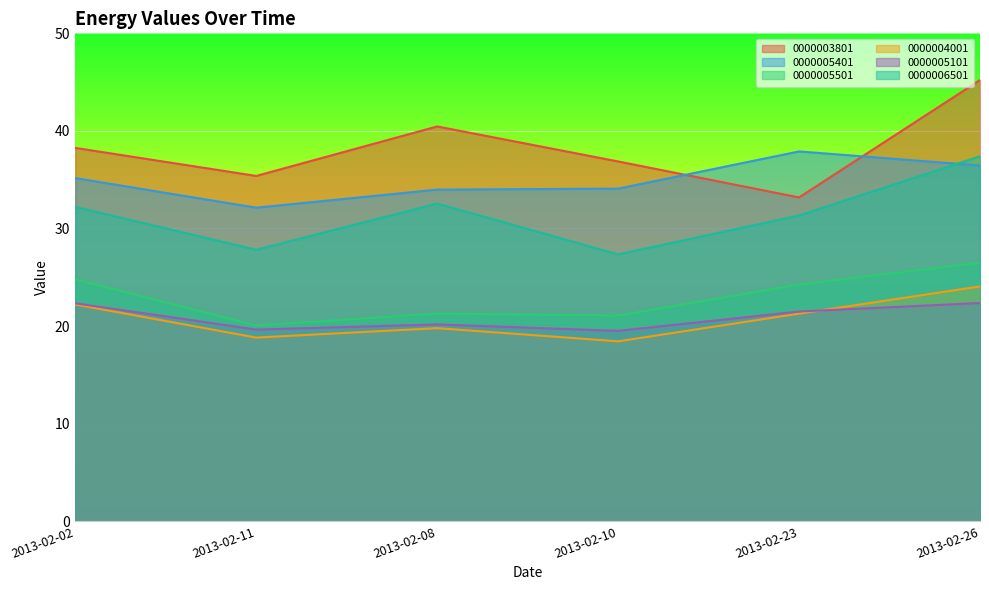

Rank the series by their maximum value, from lowest to highest.

0000005101, 0000004001, 0000005501, 0000006501, 0000005401, 0000003801